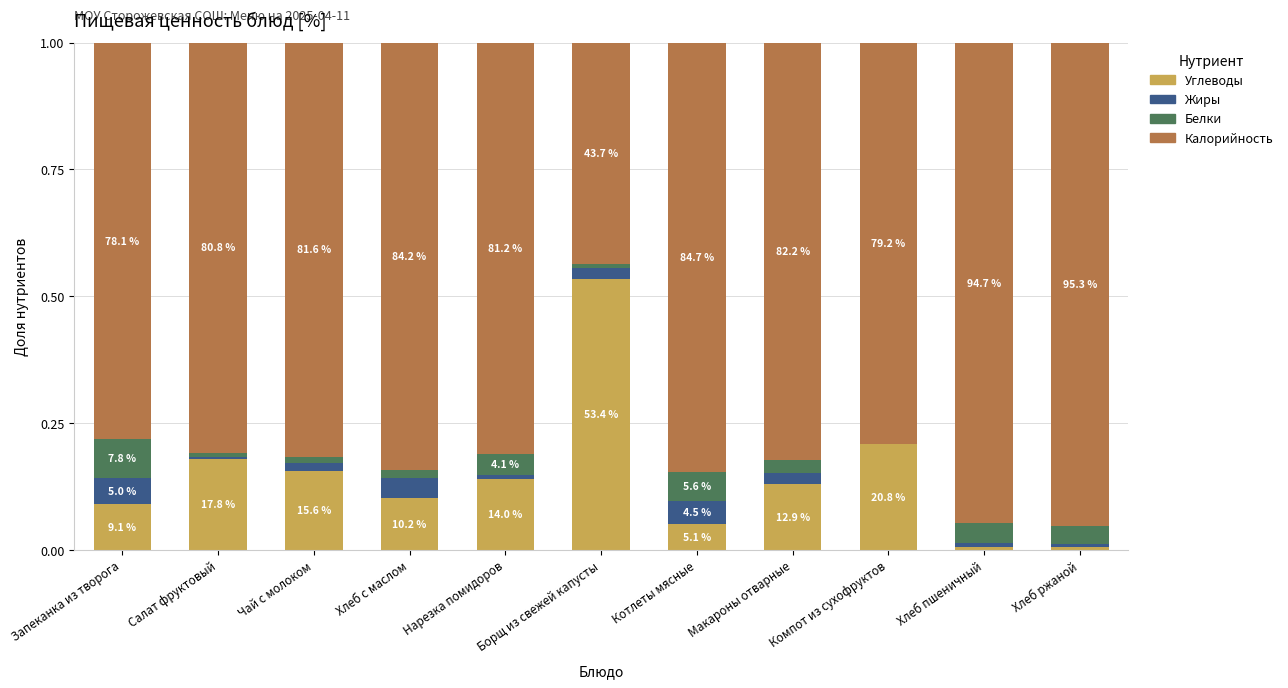

What are all the series names shown in the legend?

Углеводы, Жиры, Белки, Калорийность